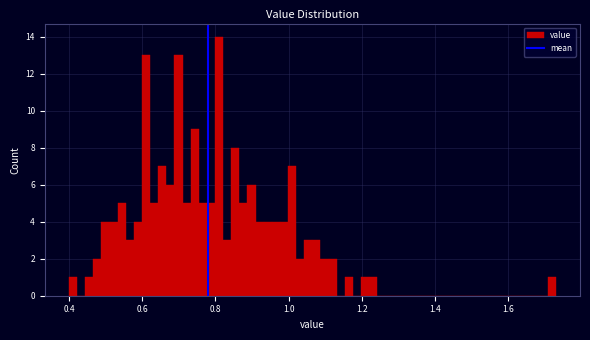

Around what value on the x-axis is the tallest bar? Give the approximate position of its centre, as read against the axis.

0.82